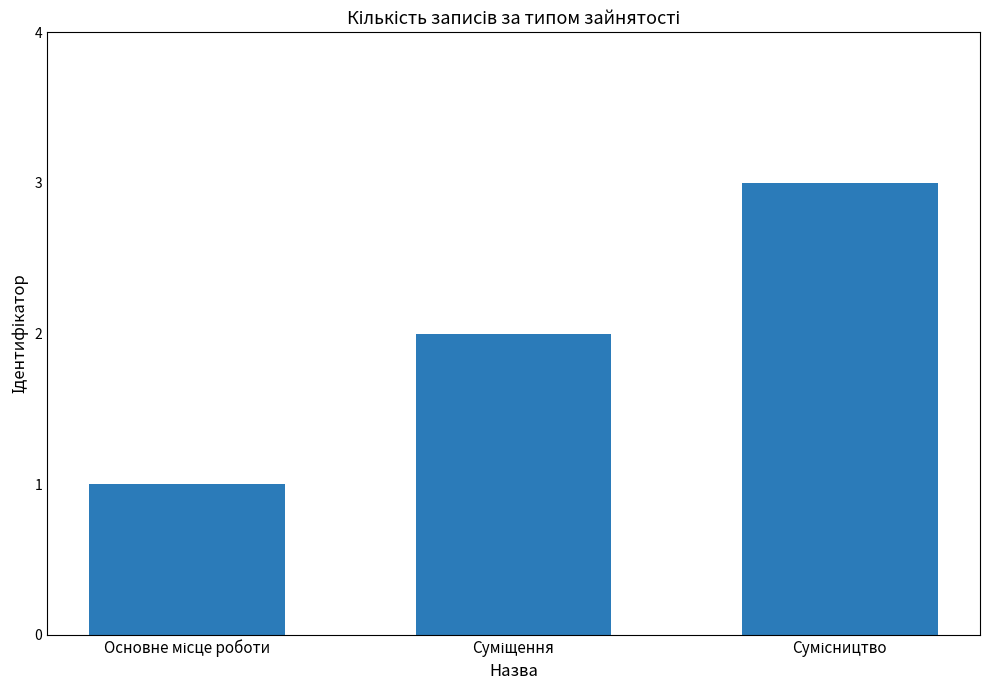

What is the greatest value displayed?

3